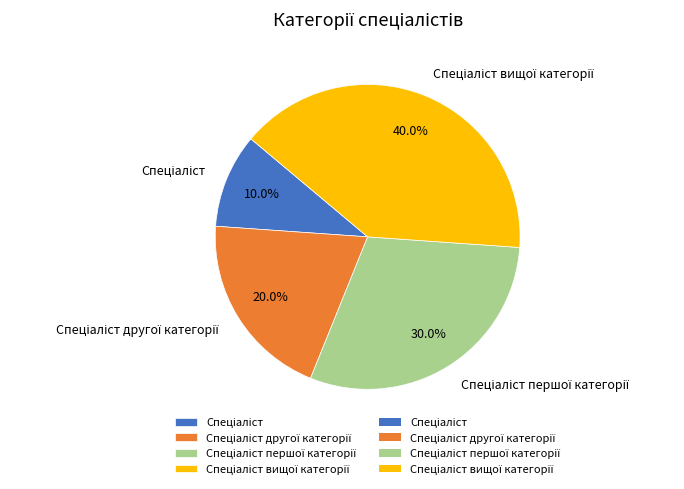

Is there a majority slice in this chart?

No